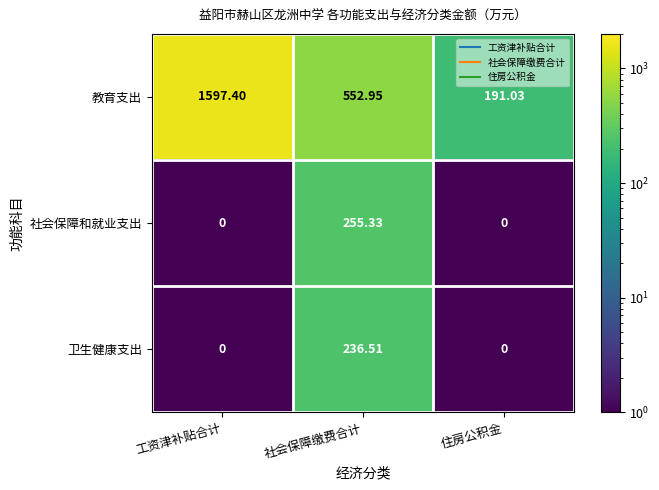

At which label does 社会保障和就业支出 reach its peak?

社会保障缴费合计